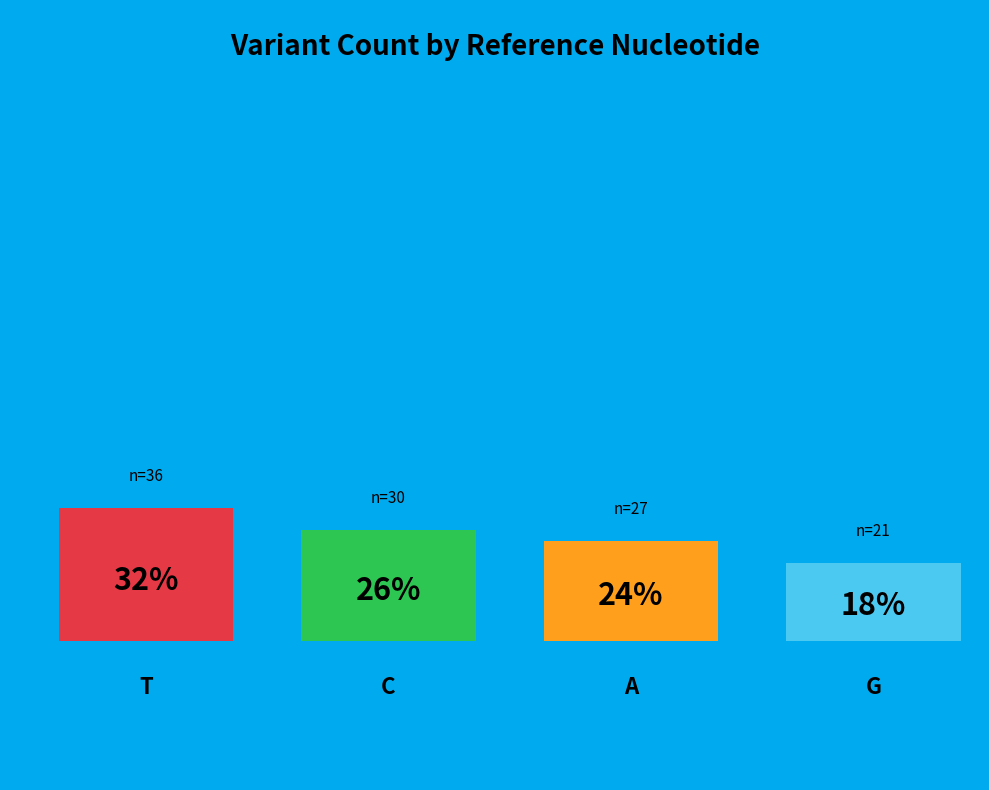

Combined, what portion of the pie is A and G?

42.1%